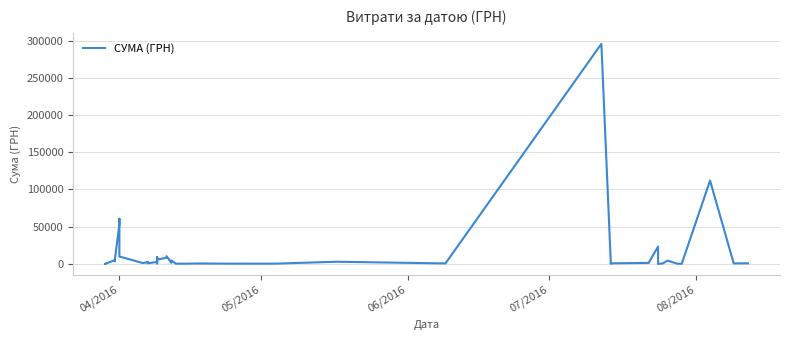

How many lines are shown in the chart?

1